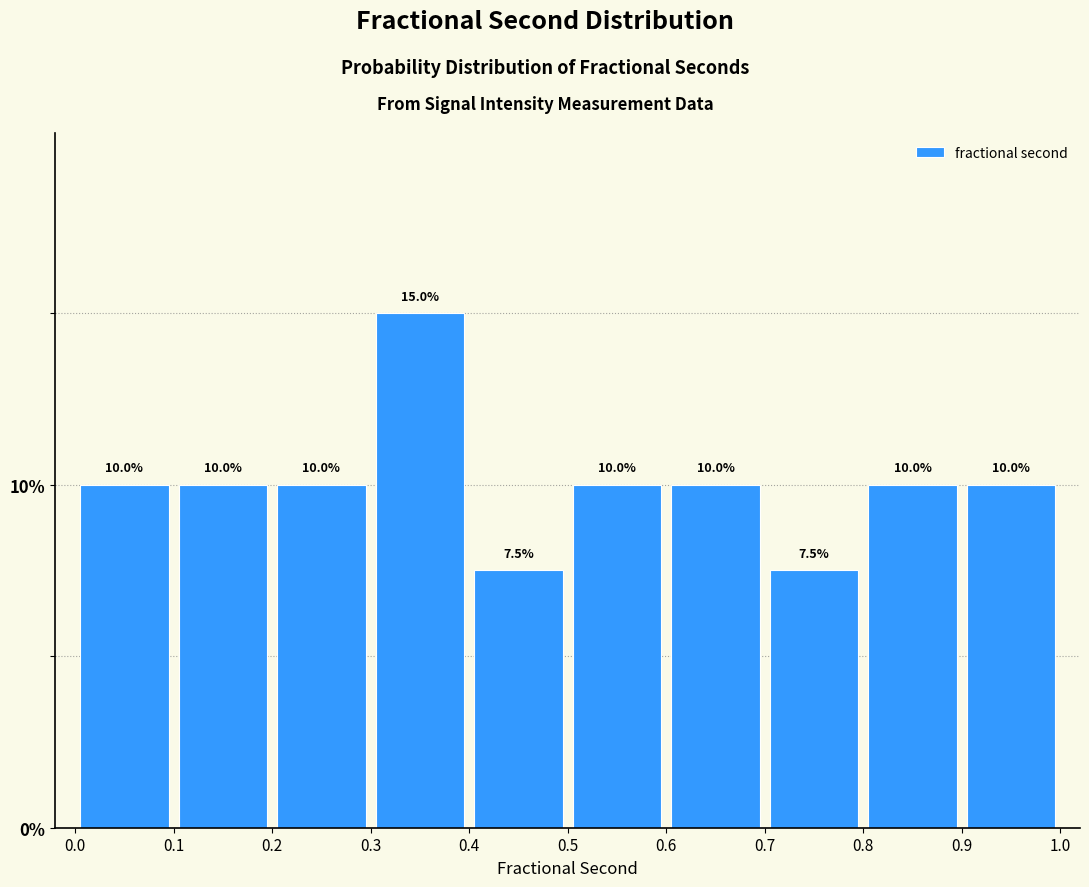

Reading left to right, transcribe this chart: for each bar, give the range it covers on the x-axis and its height.

0.0 to 0.1: 10.0
0.1 to 0.2: 10.0
0.2 to 0.3: 10.0
0.3 to 0.4: 15.0
0.4 to 0.5: 7.5
0.5 to 0.6: 10.0
0.6 to 0.7: 10.0
0.7 to 0.8: 7.5
0.8 to 0.9: 10.0
0.9 to 1.0: 10.0